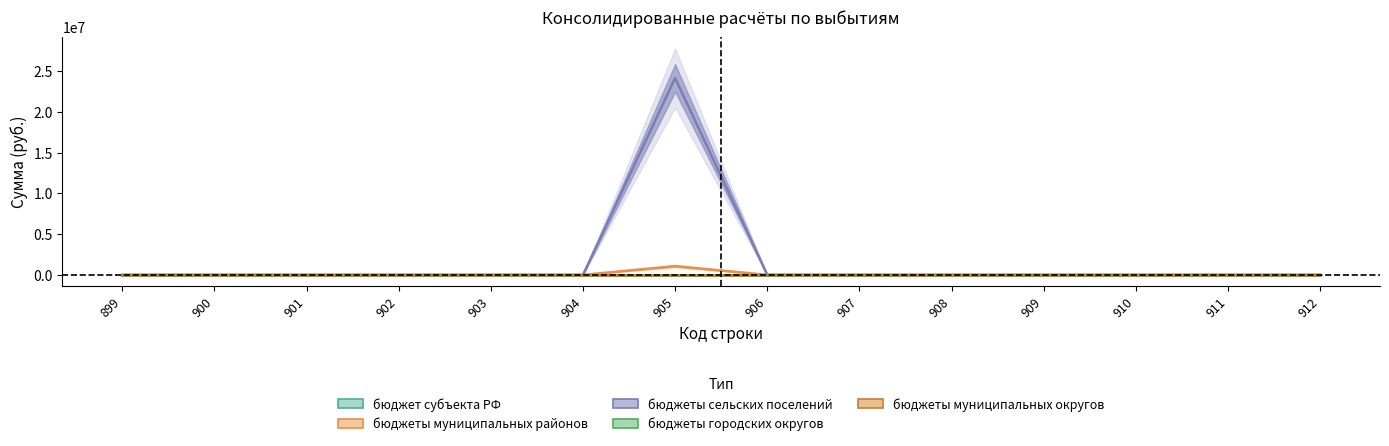

Does the chart have visible grid lines?

No